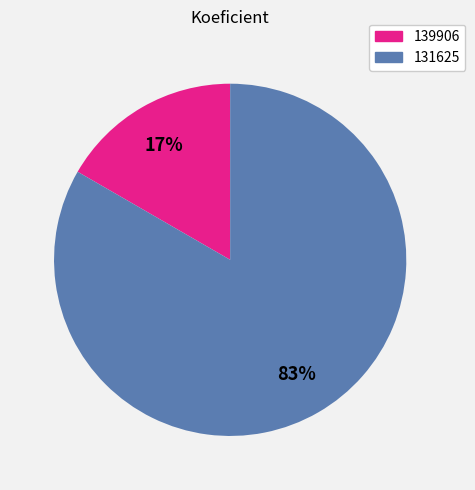

What is the smallest slice in the pie chart?

139906